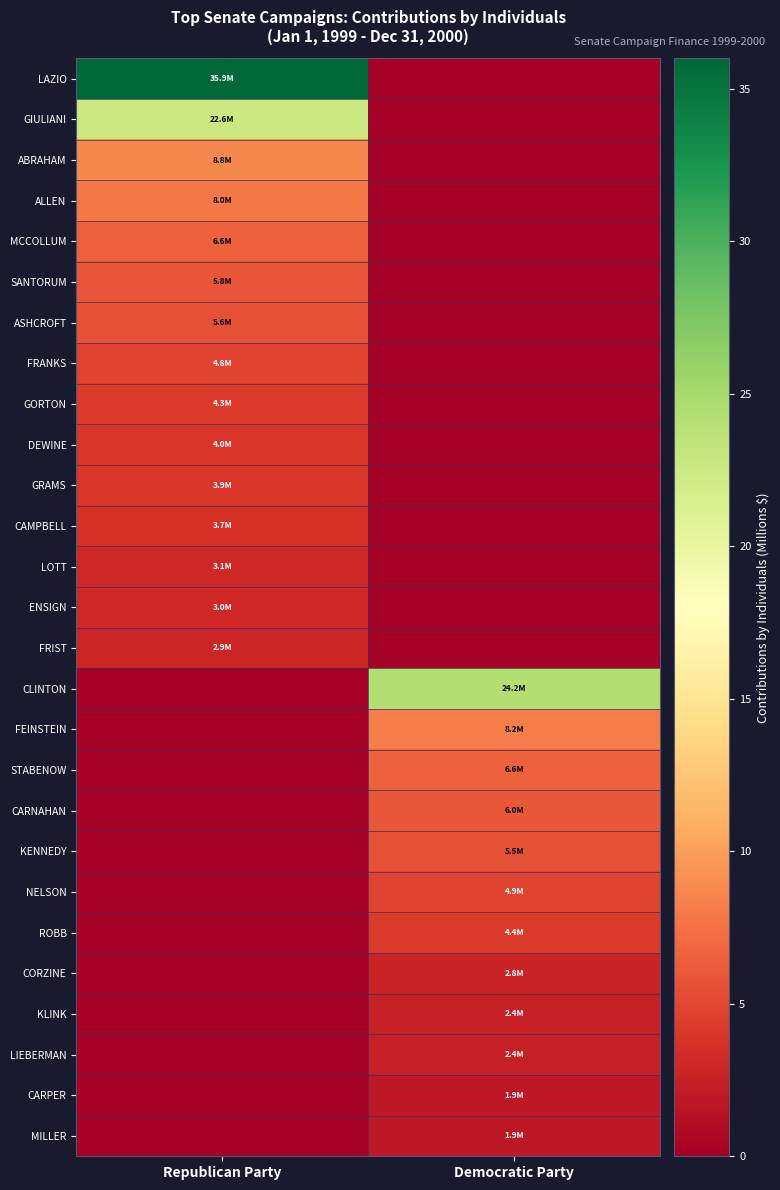

What is the greatest value displayed?

35.9